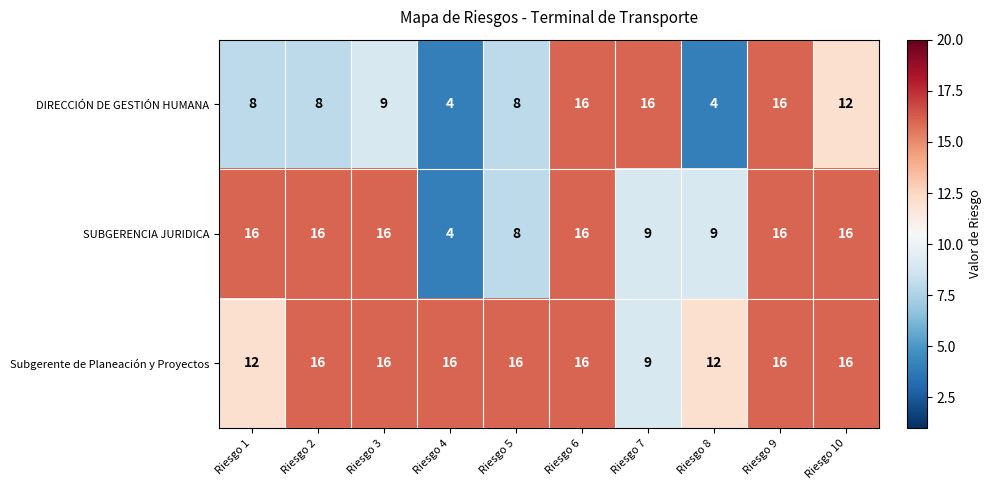

List the series in order of their overall mean, lowest first.

DIRECCIÓN DE GESTIÓN HUMANA, SUBGERENCIA JURIDICA, Subgerente de Planeación y Proyectos